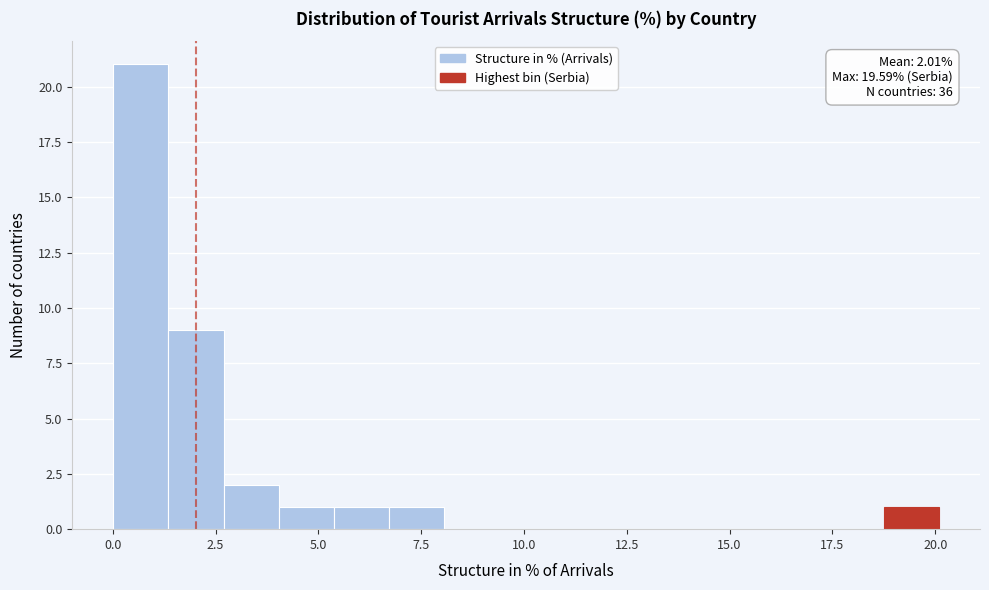

Read against the x-axis, roughly where is the centre of the tallest bar?

0.5